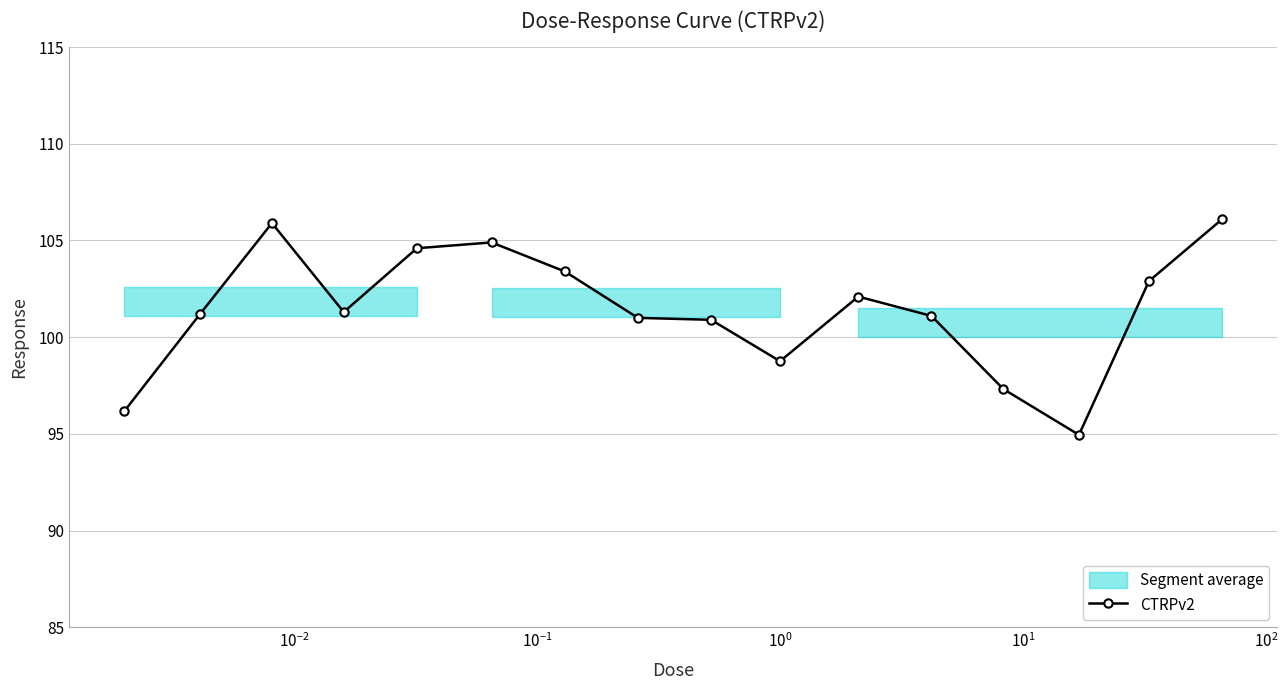

What is the highest value of the CTRPv2 series?

106.1